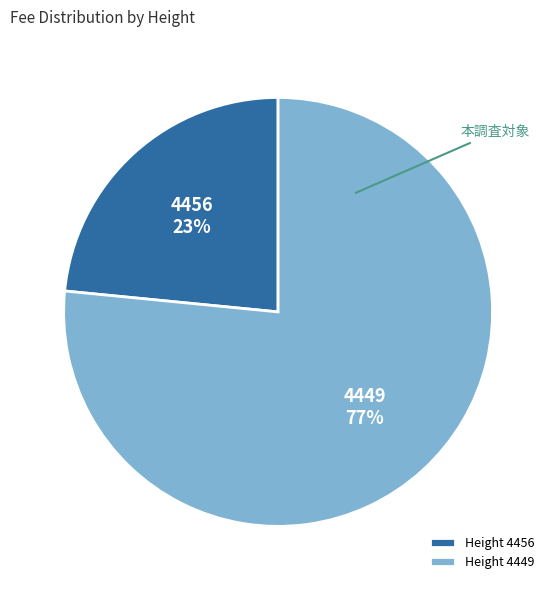

Is it true that Height 4456 is 23% of the pie?

True